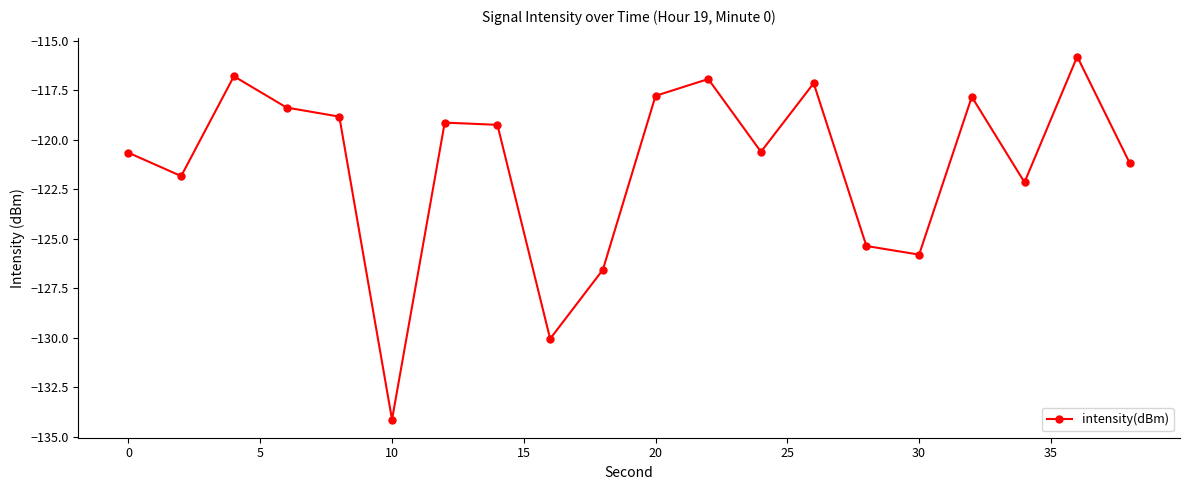

True or false: the data has more than 2 interior local peaks.

True